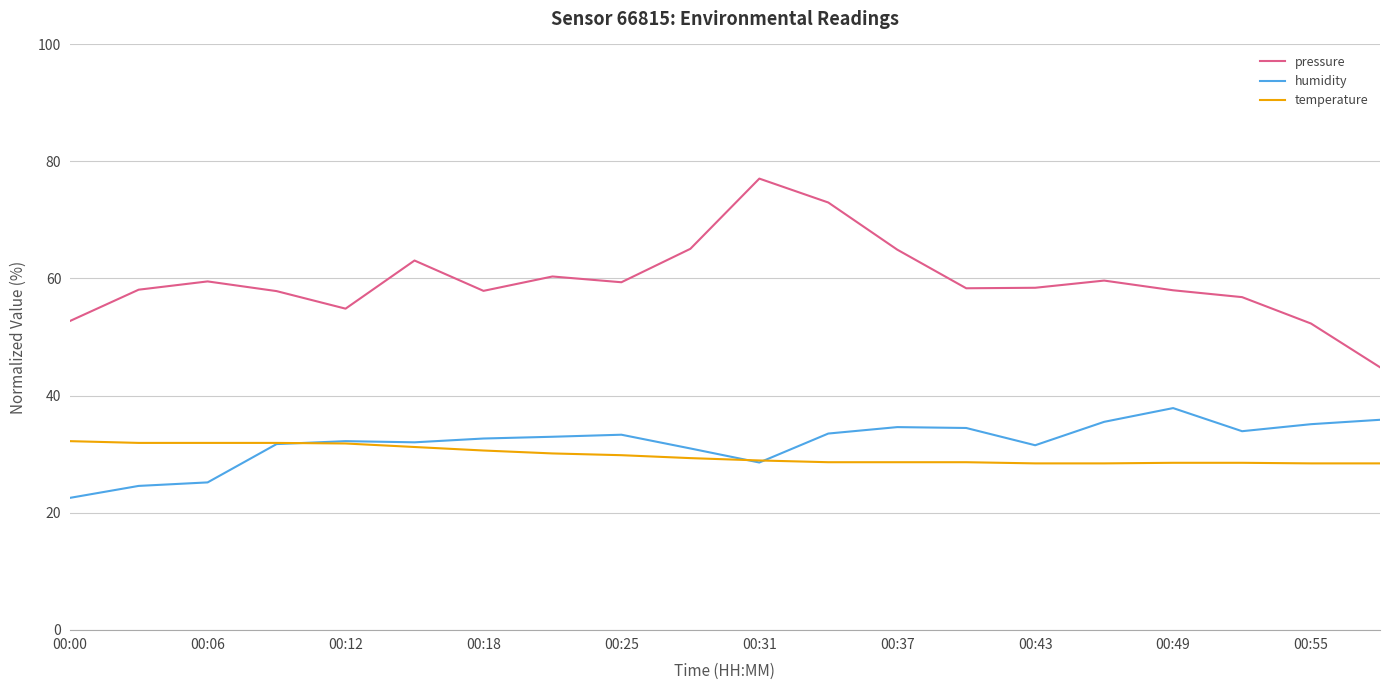

List the series in order of their peak value, highest first.

pressure, humidity, temperature